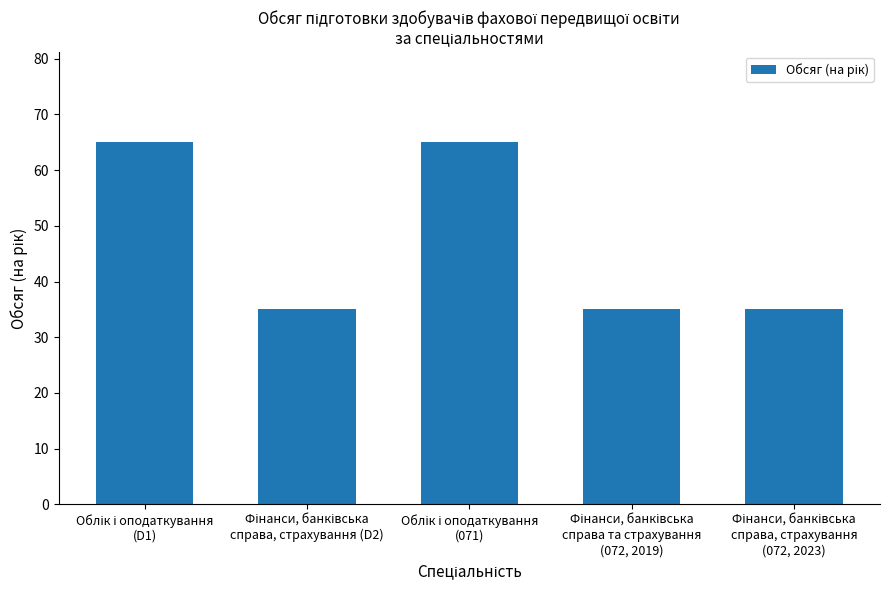

Count the number of categories in the chart.

5